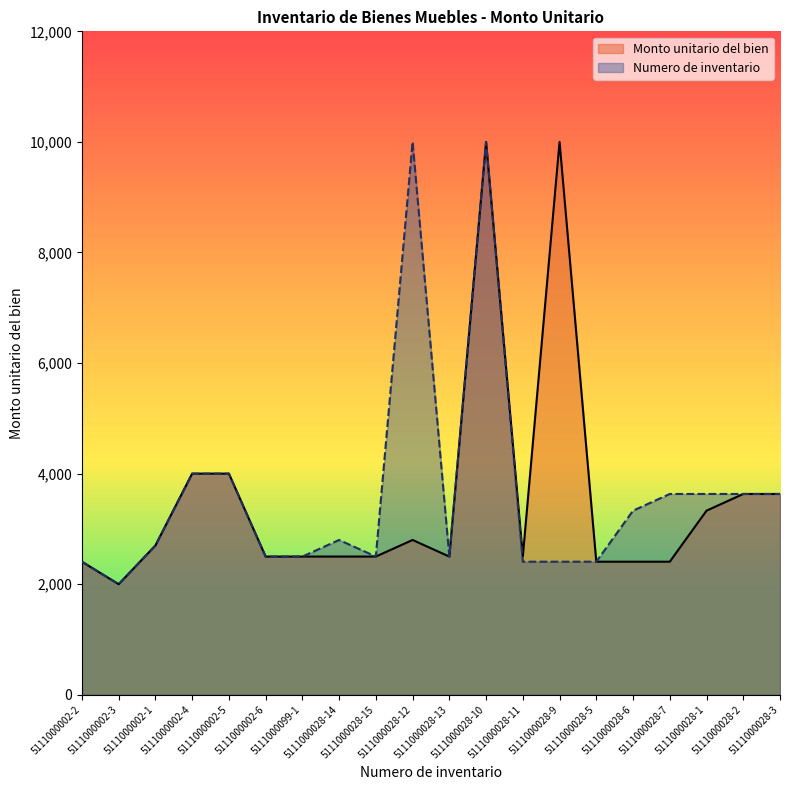

Is the value of Numero de inventario at 5111000028-2 greater than the value of Monto unitario del bien at 5111000002-1?

Yes